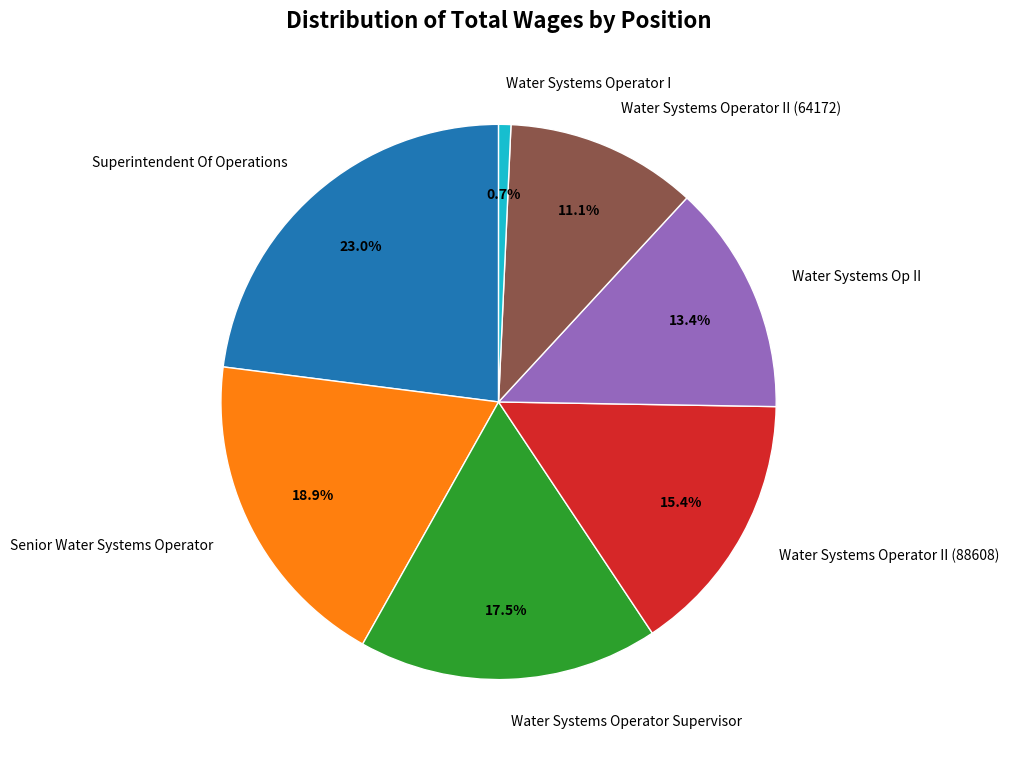

Which category has the biggest portion of the pie?

Superintendent Of Operations